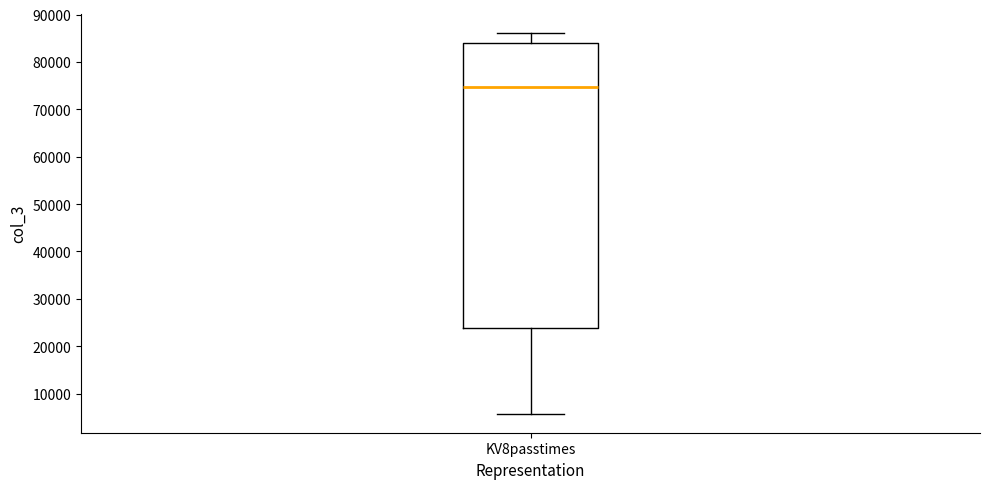

Transcribe this box plot: give where the median line is, the range the box spans, and where the two whiskers end, as read against the y-axis. The values are not printed on the chart, so give them approximately, as read against the axis.

median 75000, box 24000 to 84000, whiskers 6000 to 86000